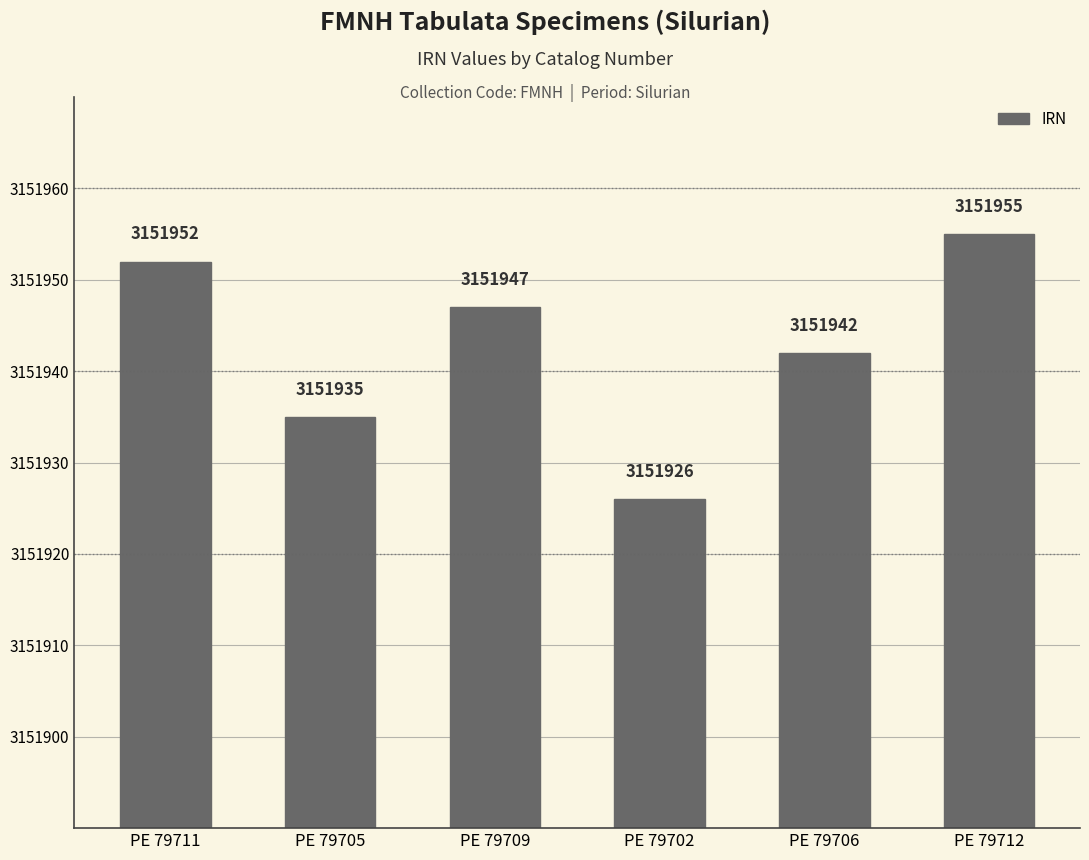

Reading right to left, transcribe all the data shown in this chart.

3151955	3151942	3151926	3151947	3151935	3151952